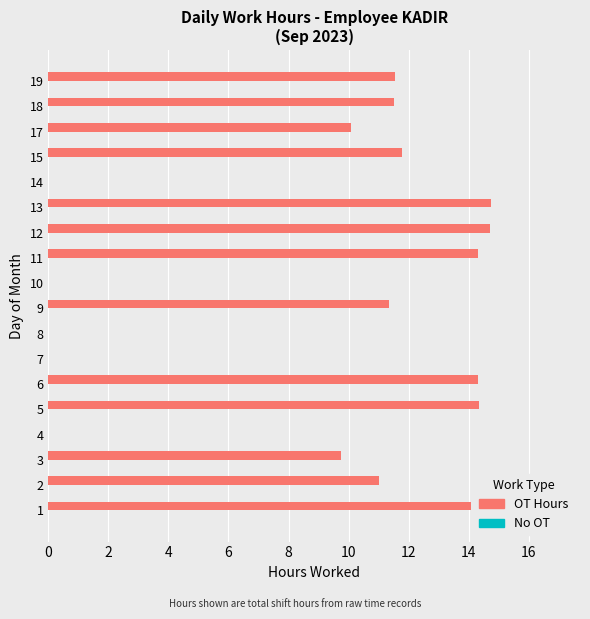

What is the greatest value displayed?

14.8